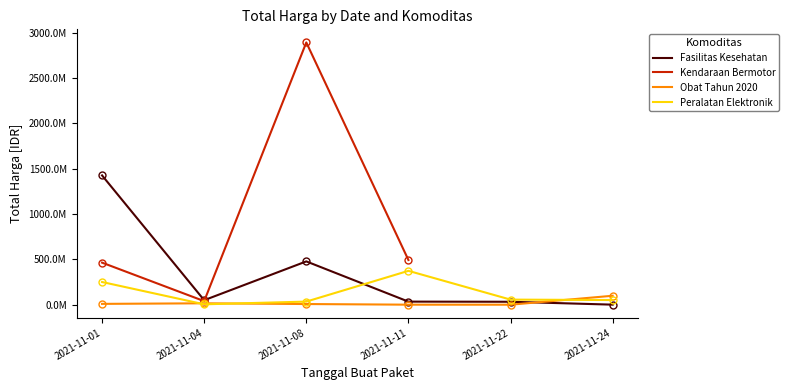

Does the chart have visible grid lines?

No